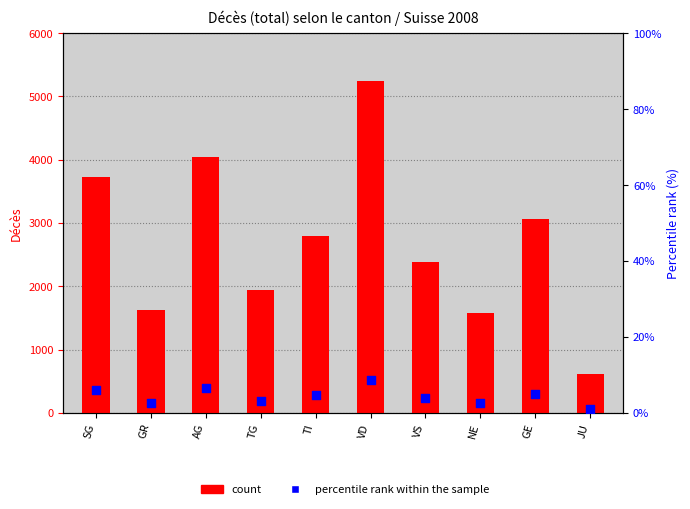

Is the value of percentile rank within the sample at VD greater than the value of count at GE?

No